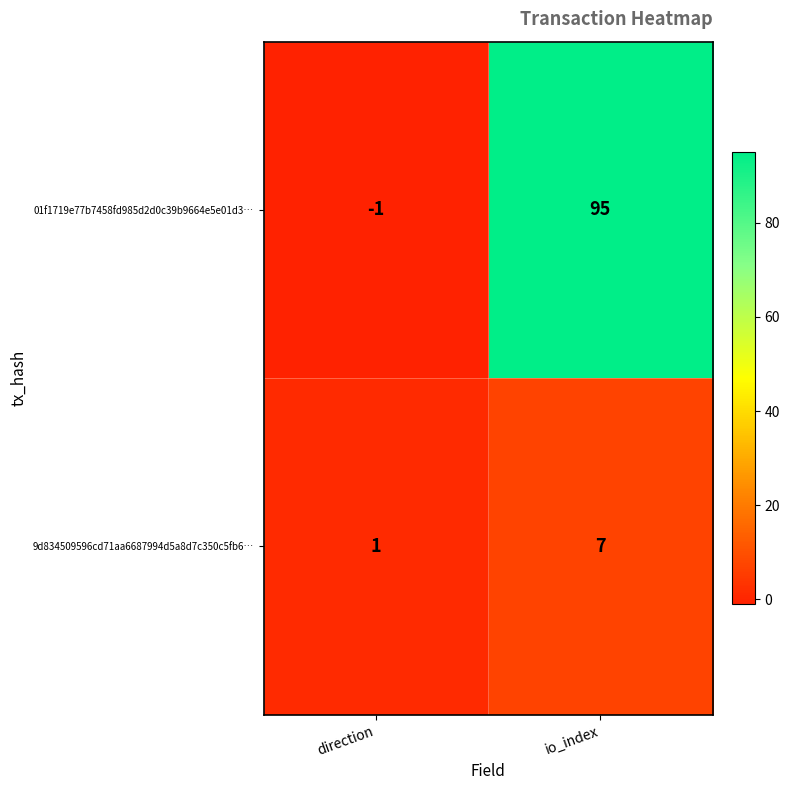

Reading left to right, transcribe all the data shown in this chart.

01f1719e77b7458fd985d2d0c39b9664e5e01d3…: direction=-1	io_index=95
9d834509596cd71aa6687994d5a8d7c350c5fb6…: direction=1	io_index=7